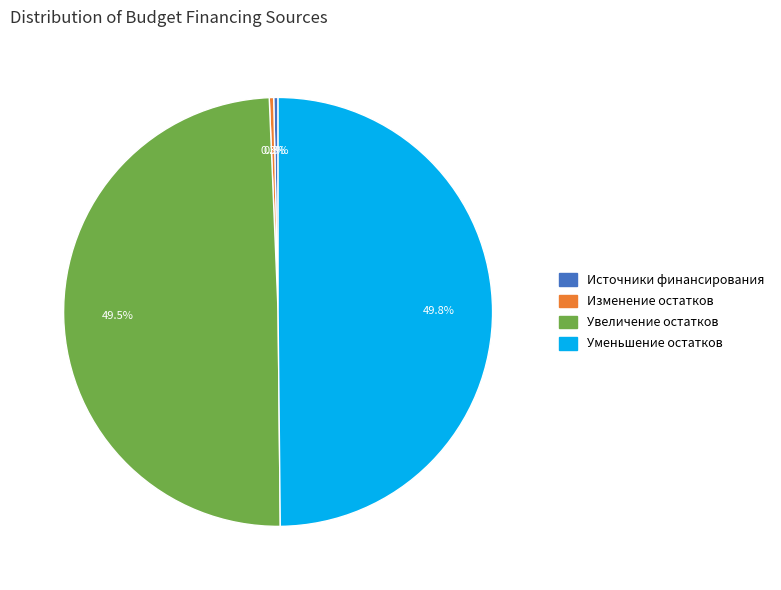

What percentage is NOT represented by Увеличение остатков?

50.5%